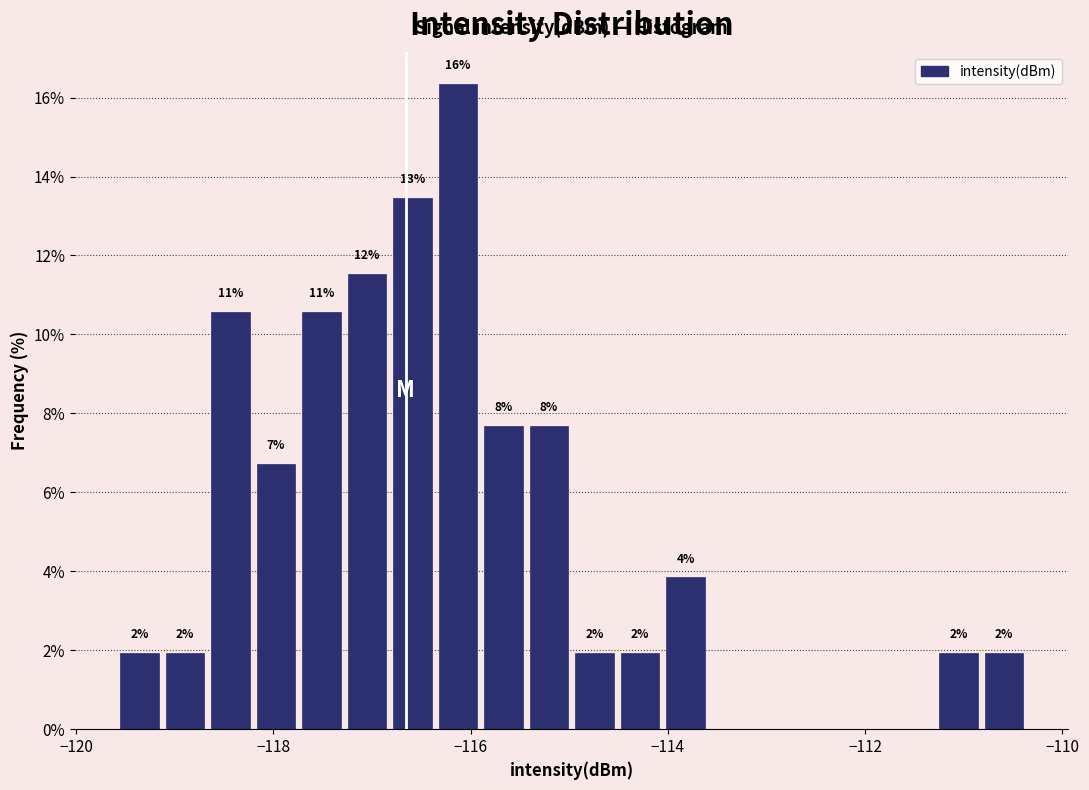

Around what value on the x-axis is the tallest bar? Give the approximate position of its centre, as read against the axis.

-116.2